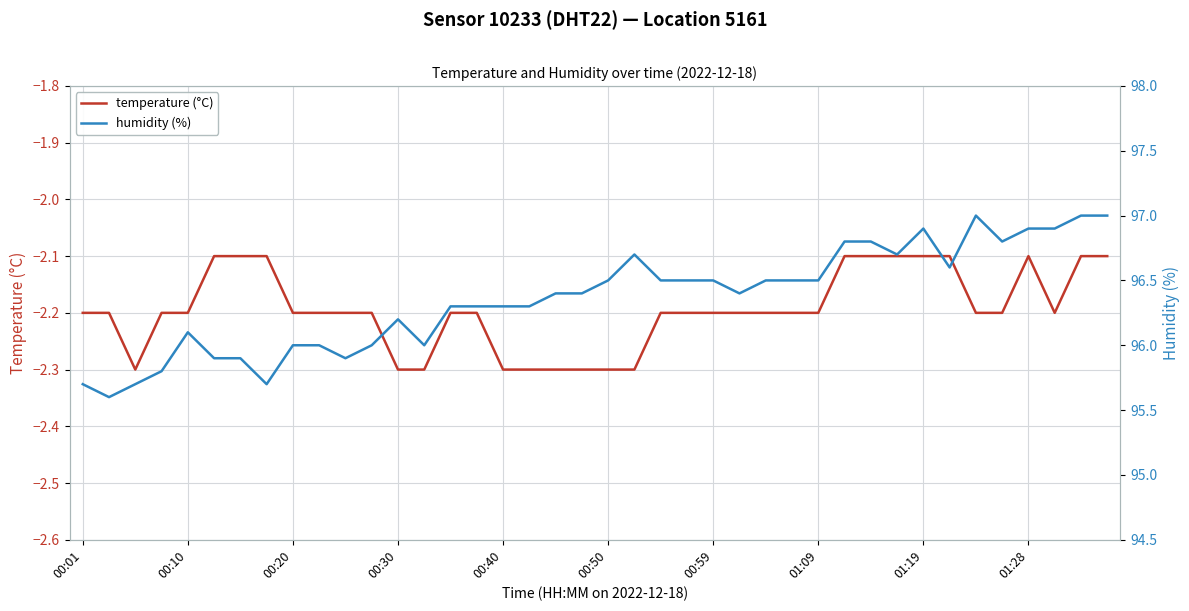

What is the maximum value for temperature (°C)?

-2.1